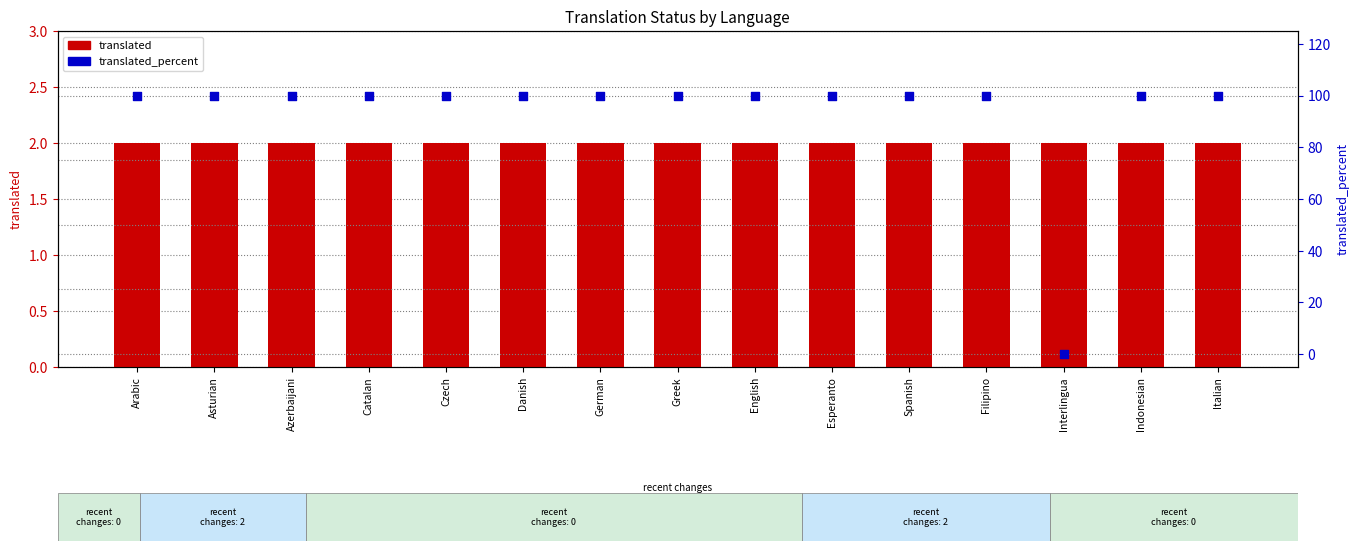

Is the value of translated at Azerbaijani greater than the value of translated_percent at Filipino?

No